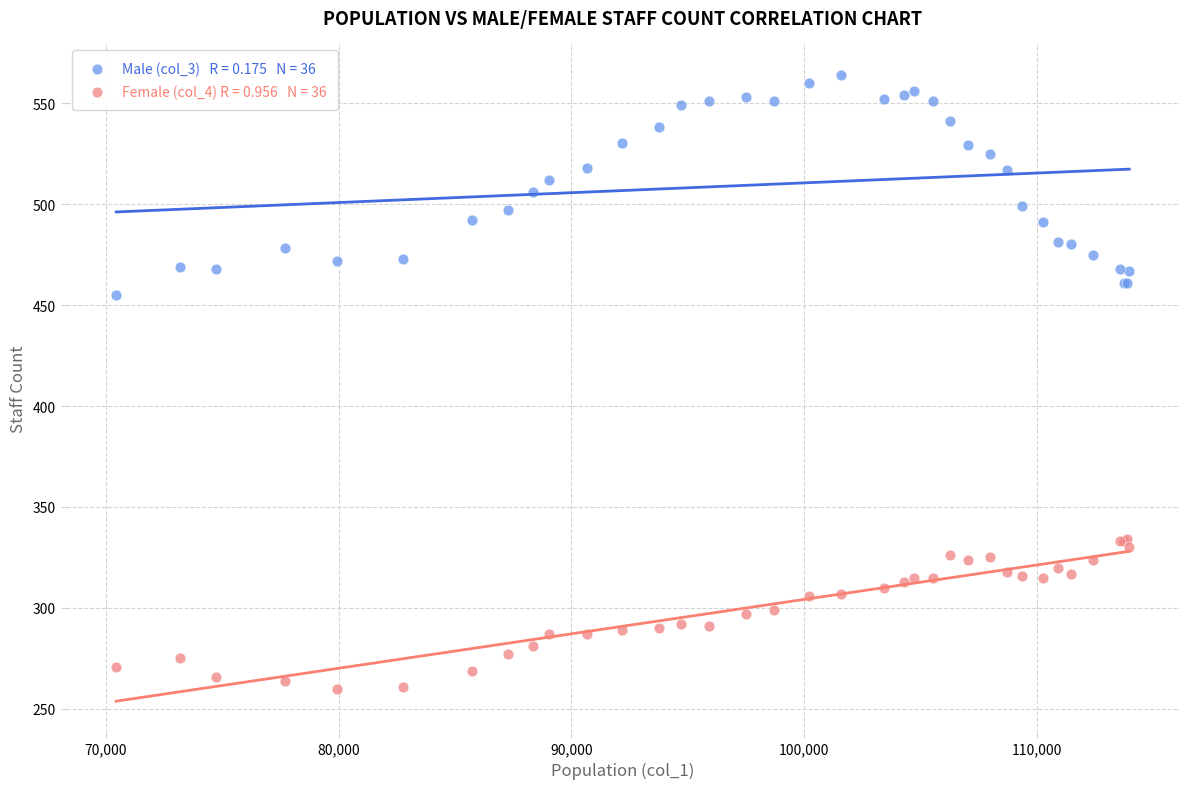

Across all series, what Y value is closest to 412?

455